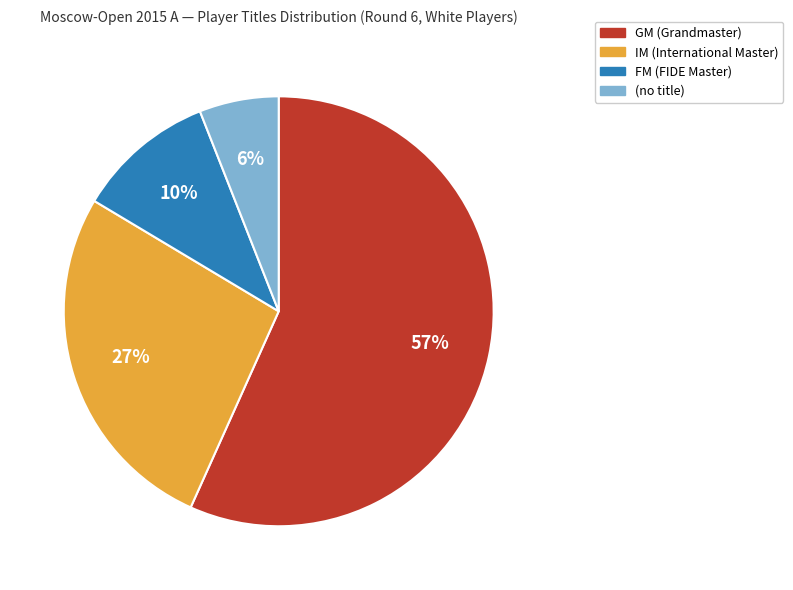

Between IM (International Master) and FM (FIDE Master), which is larger?

IM (International Master)